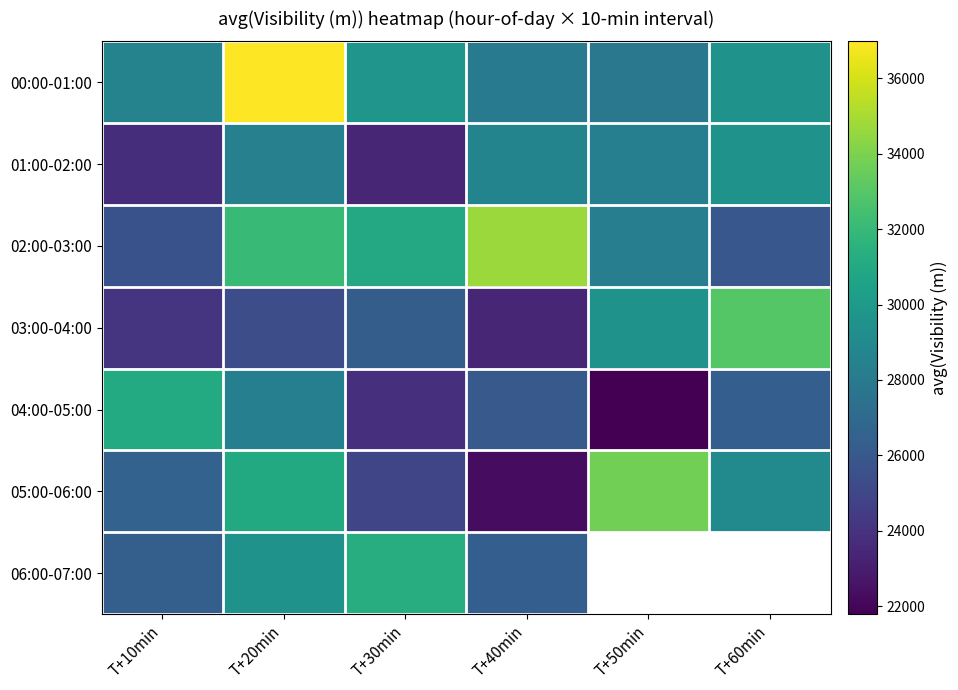

Rank the series by their maximum value, from lowest to highest.

01:00-02:00, 04:00-05:00, 06:00-07:00, 03:00-04:00, 05:00-06:00, 02:00-03:00, 00:00-01:00